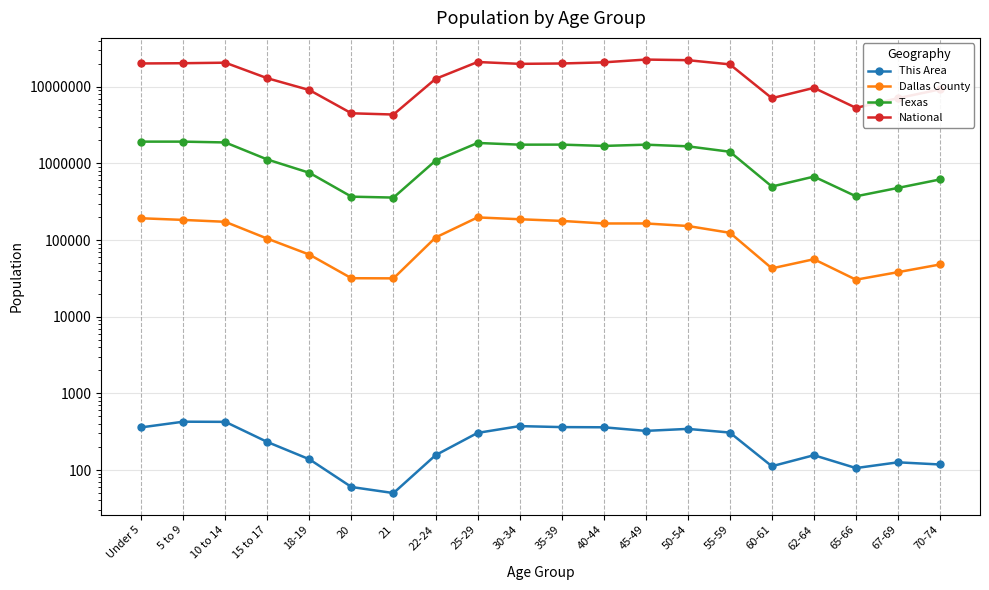

Which category has the highest value in the Dallas County series?

25-29